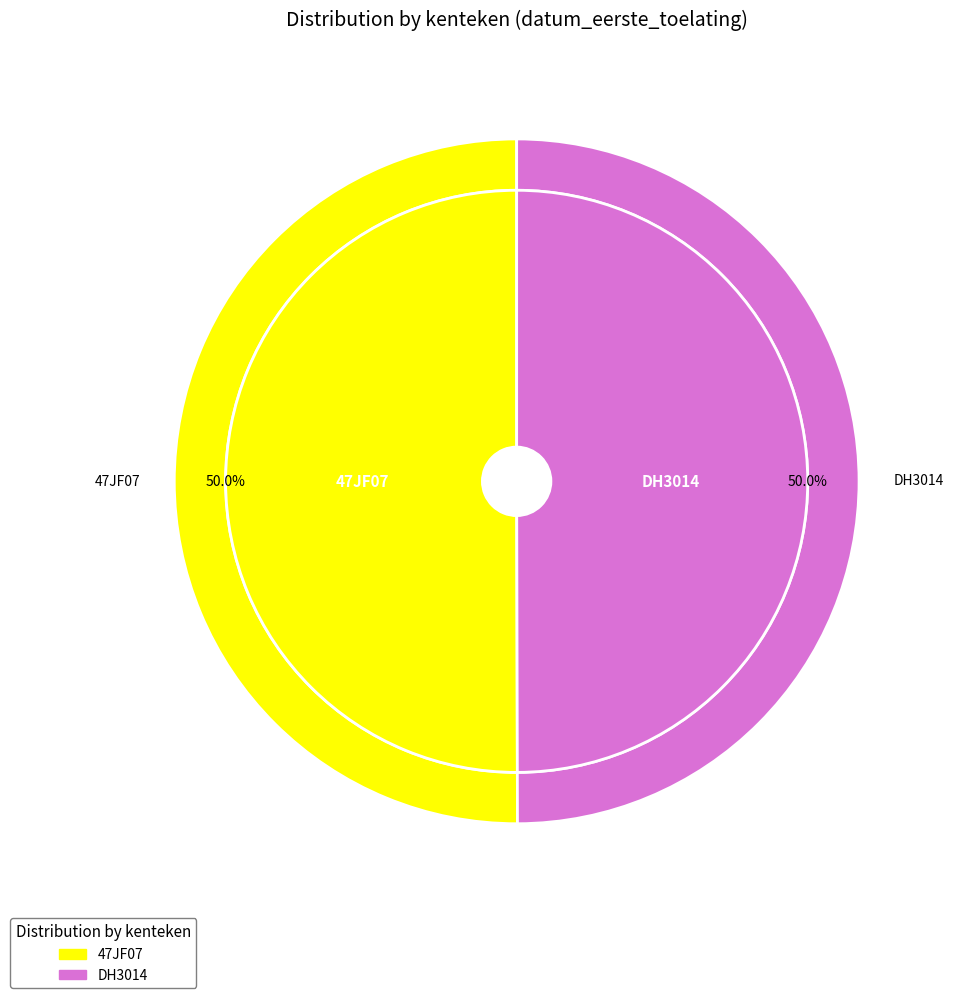

Between DH3014 and 47JF07, which is larger?

47JF07